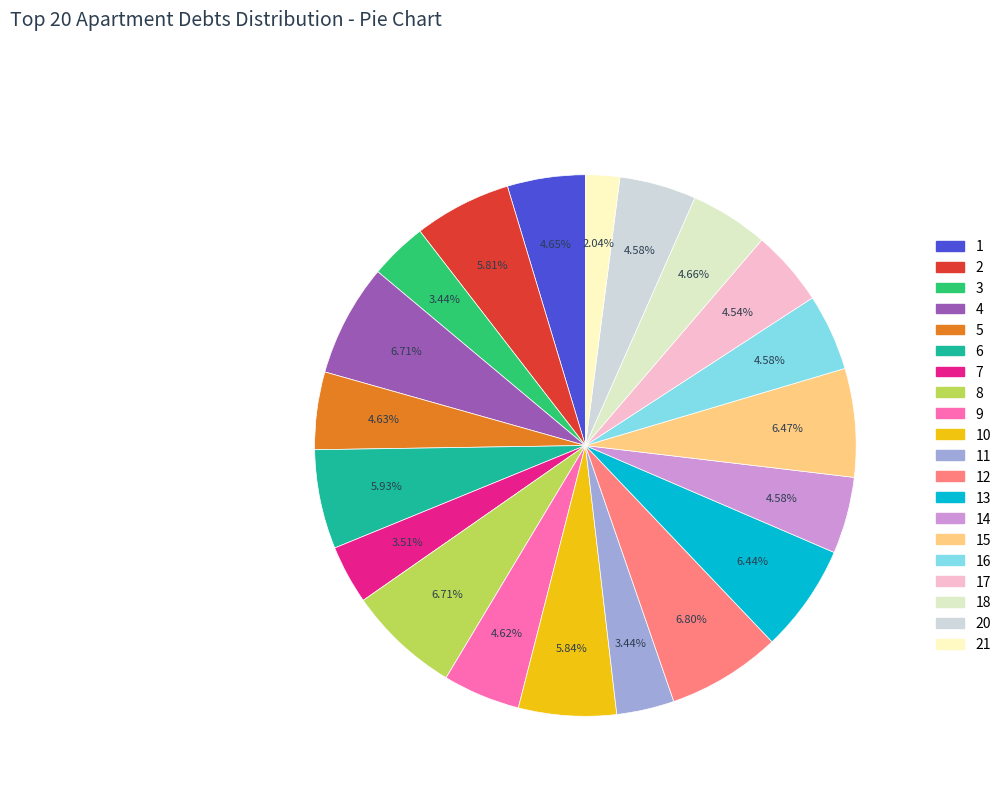

How many segments does this pie chart have?

20